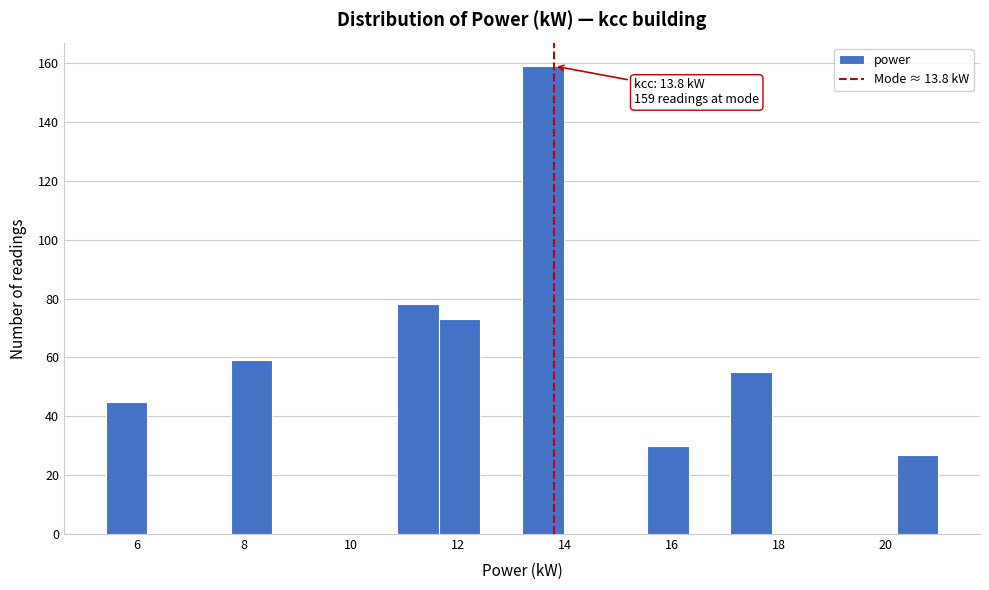

Around what value on the x-axis is the tallest bar? Give the approximate position of its centre, as read against the axis.

13.6